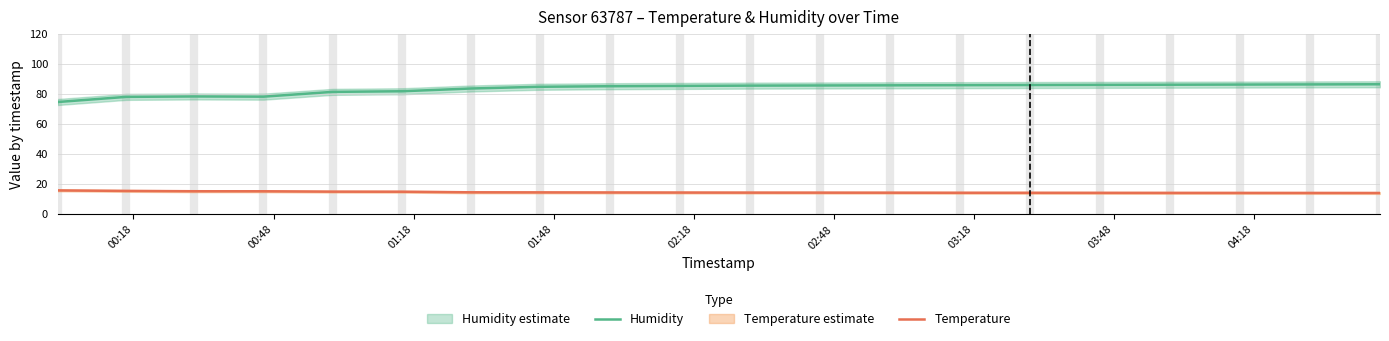

True or false: Temperature and Humidity intersect in this chart.

False